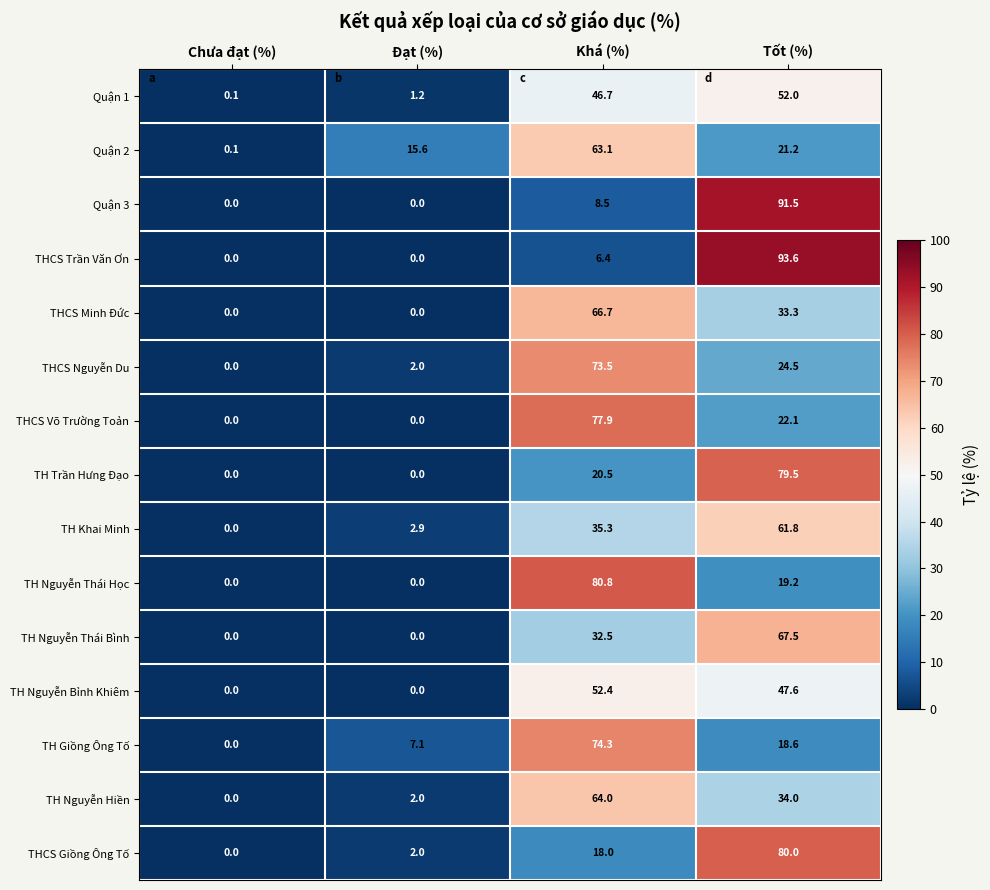

Which series has the widest spread of values?

THCS Trần Văn Ơn